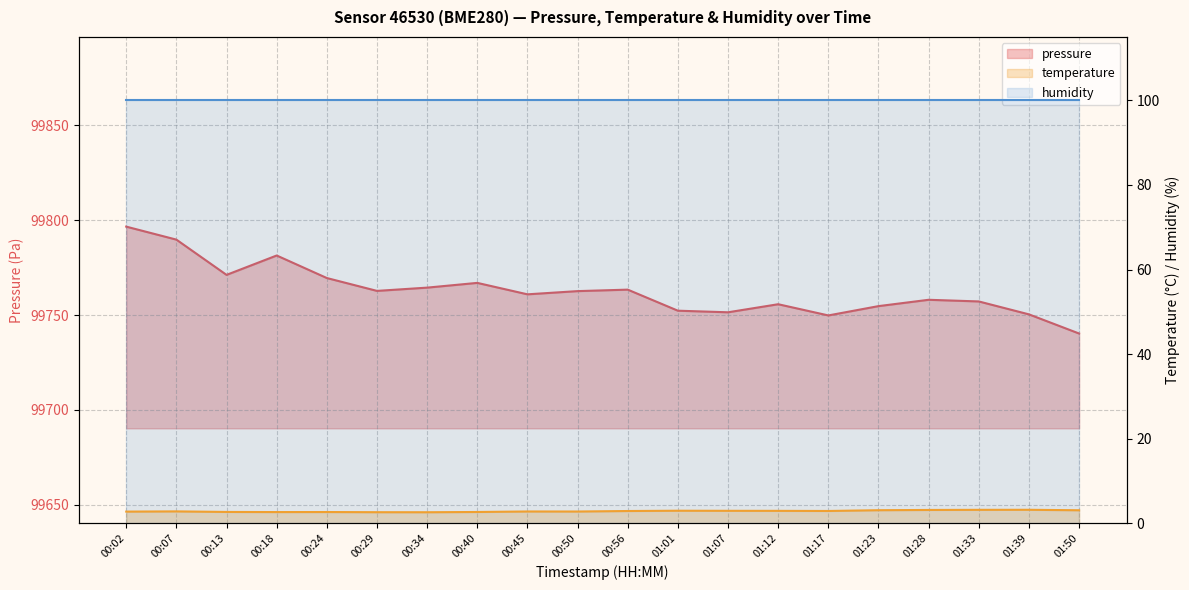

At which label is temperature closest to 2?

00:34